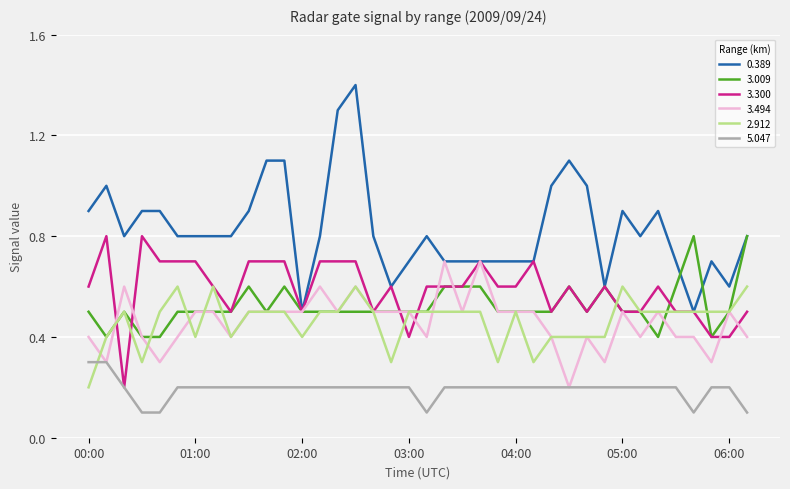

What are all the series names shown in the legend?

0.389, 3.009, 3.300, 3.494, 2.912, 5.047